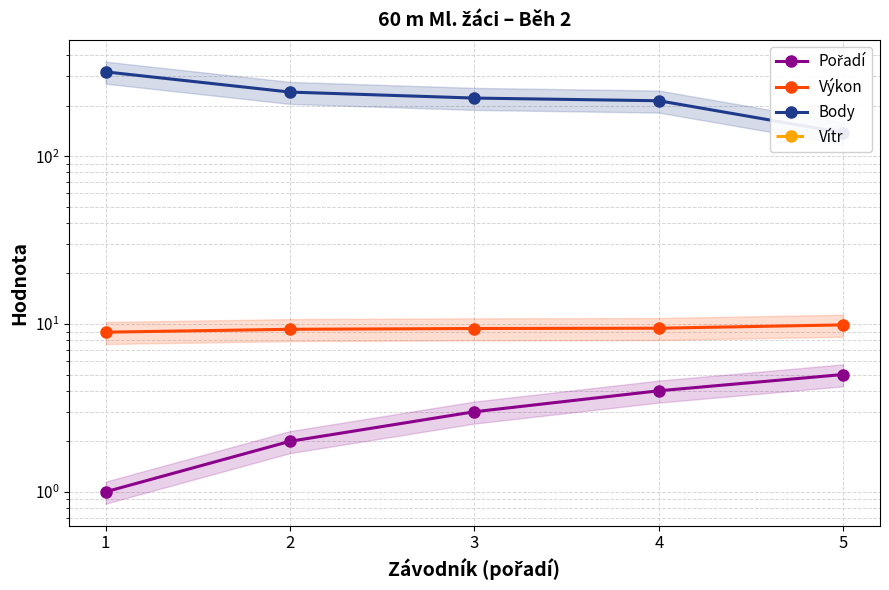

Is the value of Vítr at 4 greater than the value of Body at 3?

No